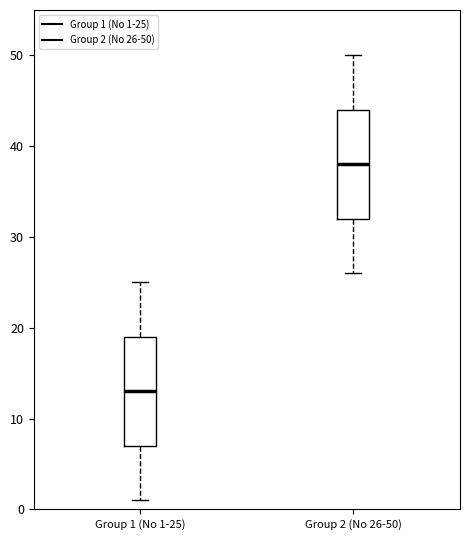

Which box's median line is the highest?

Group 2 (No 26-50)